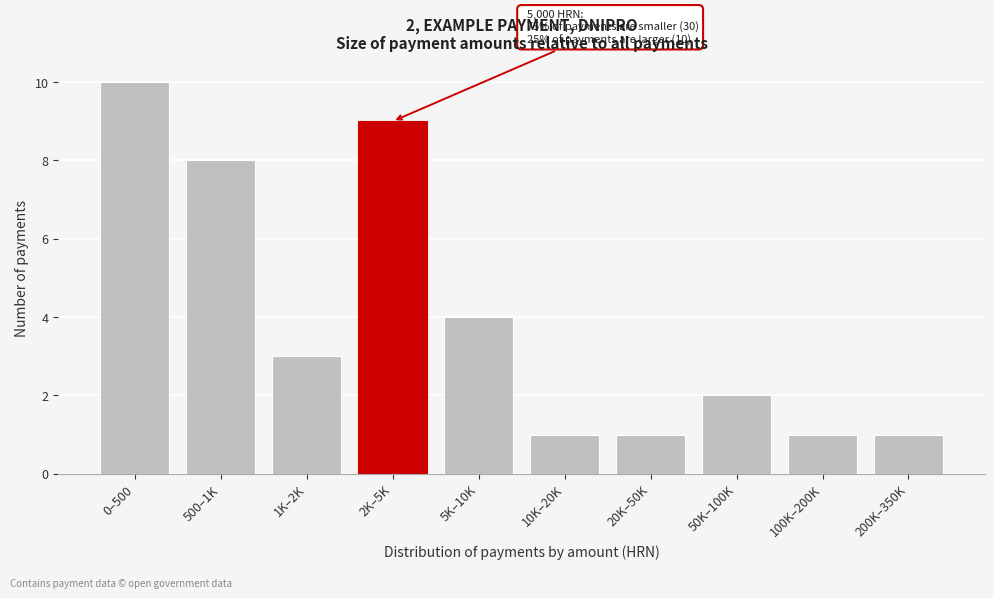

Reading left to right, extract all data points from this chart.

0–500=10	500–1K=8	1K–2K=3	2K–5K=9	5K–10K=4	10K–20K=1	20K–50K=1	50K–100K=2	100K–200K=1	200K–350K=1